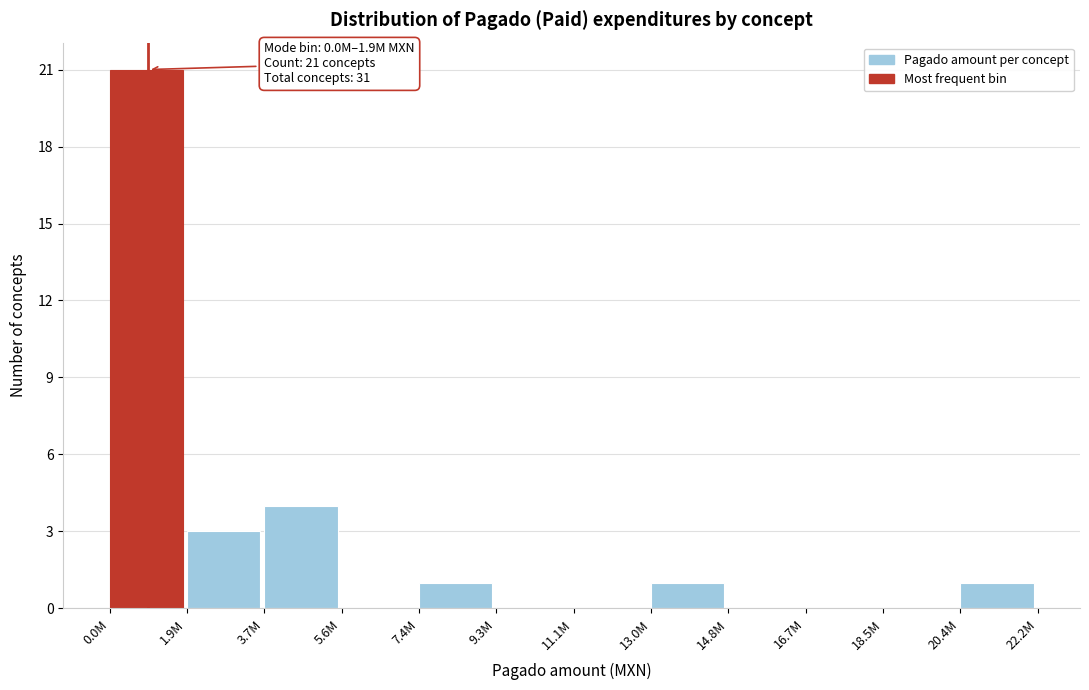

Reading right to left, extract all data points from this chart.

20.4M=1	18.5M=0	16.7M=0	14.8M=0	13.0M=1	11.1M=0	9.3M=0	7.4M=1	5.6M=0	3.7M=4	1.9M=3	0.0M=21